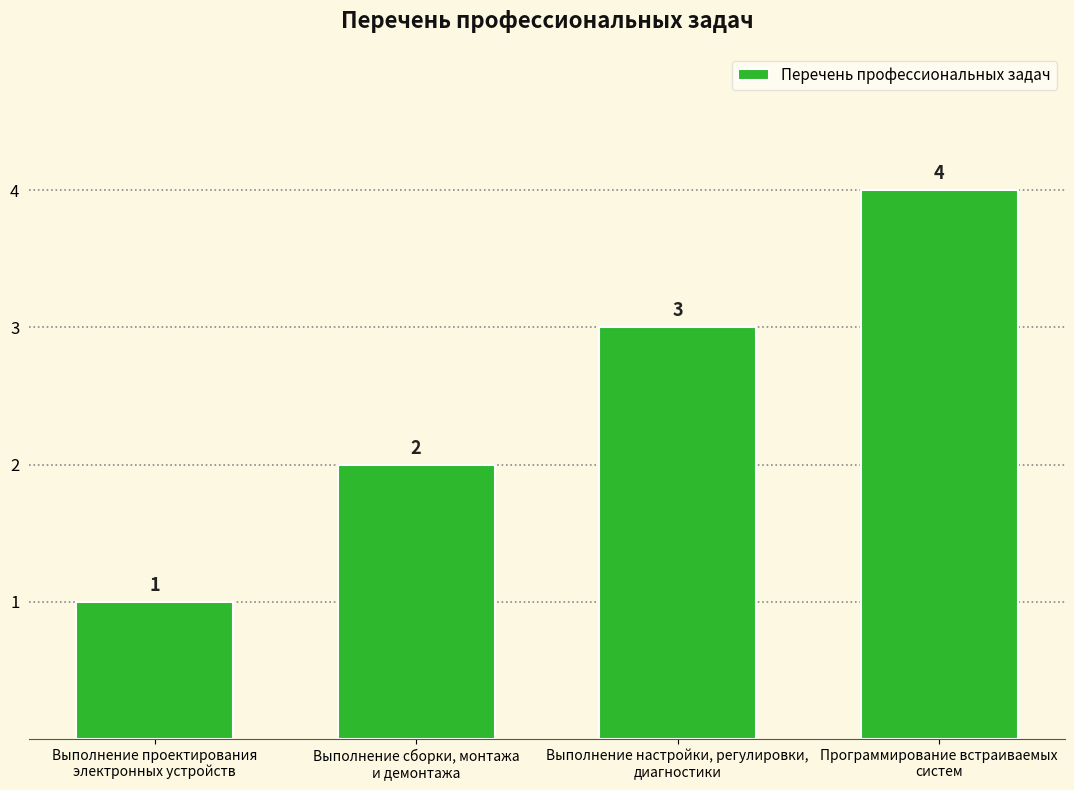

What is the label of the 4th bar from the right?

Выполнение проектирования
электронных устройств